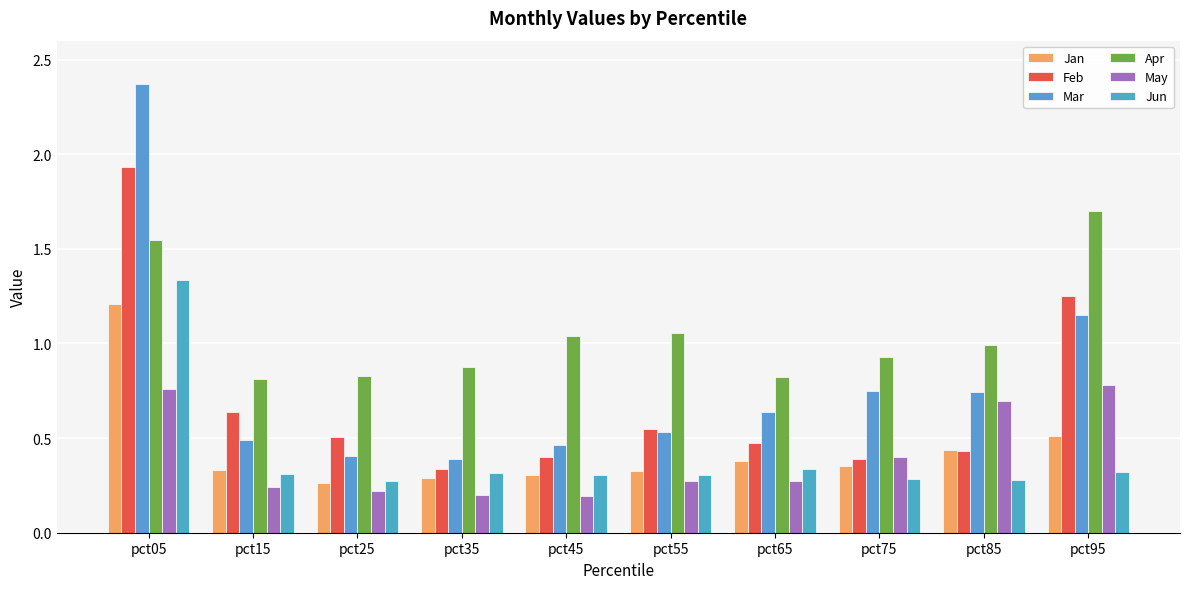

Rank the series by their maximum value, from lowest to highest.

May, Jan, Jun, Apr, Feb, Mar